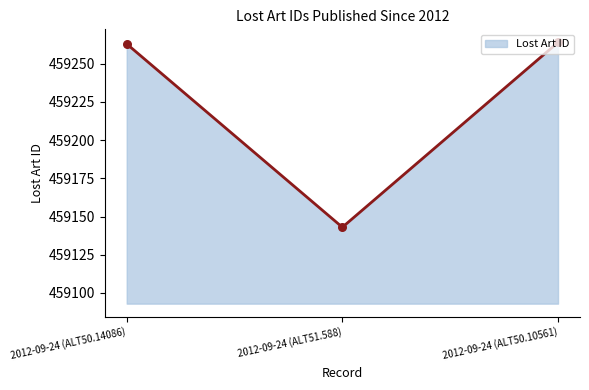

What is the change in value from 2012-09-24 (ALT50.14086) to 2012-09-24 (ALT50.10561)?

+1